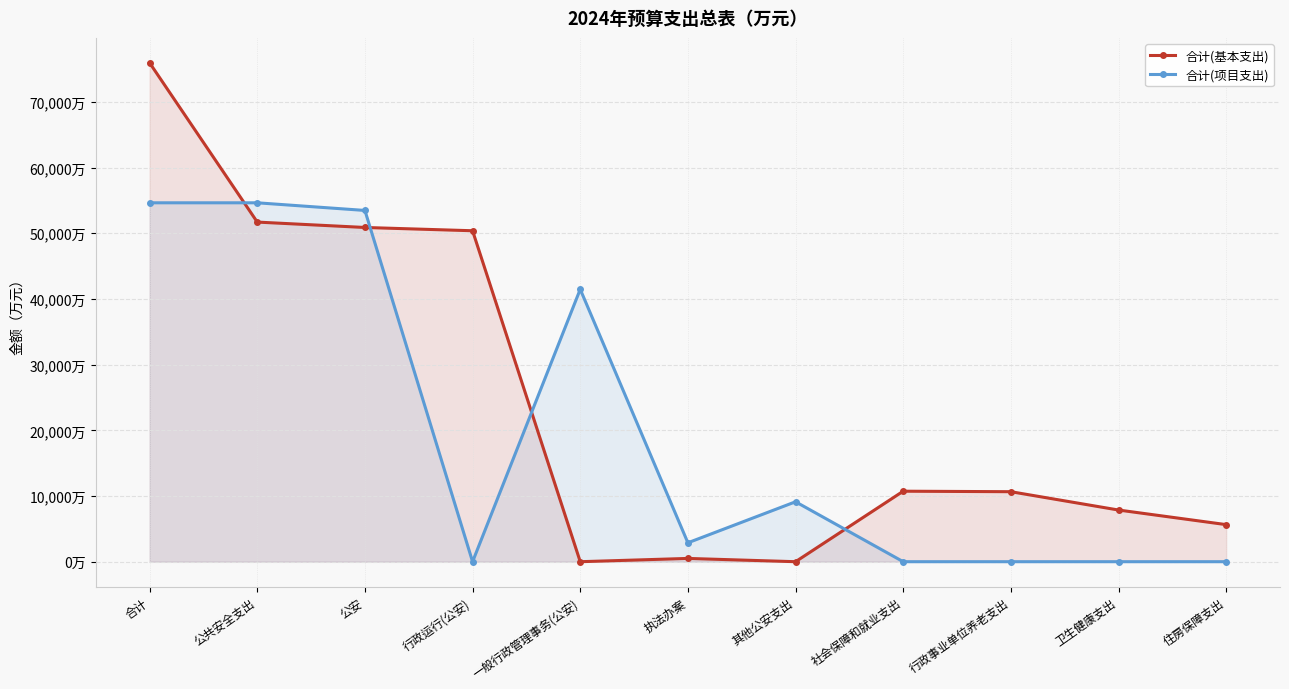

What is the difference between the second highest and second lowest values in the 合计(基本支出) series?

51693.1